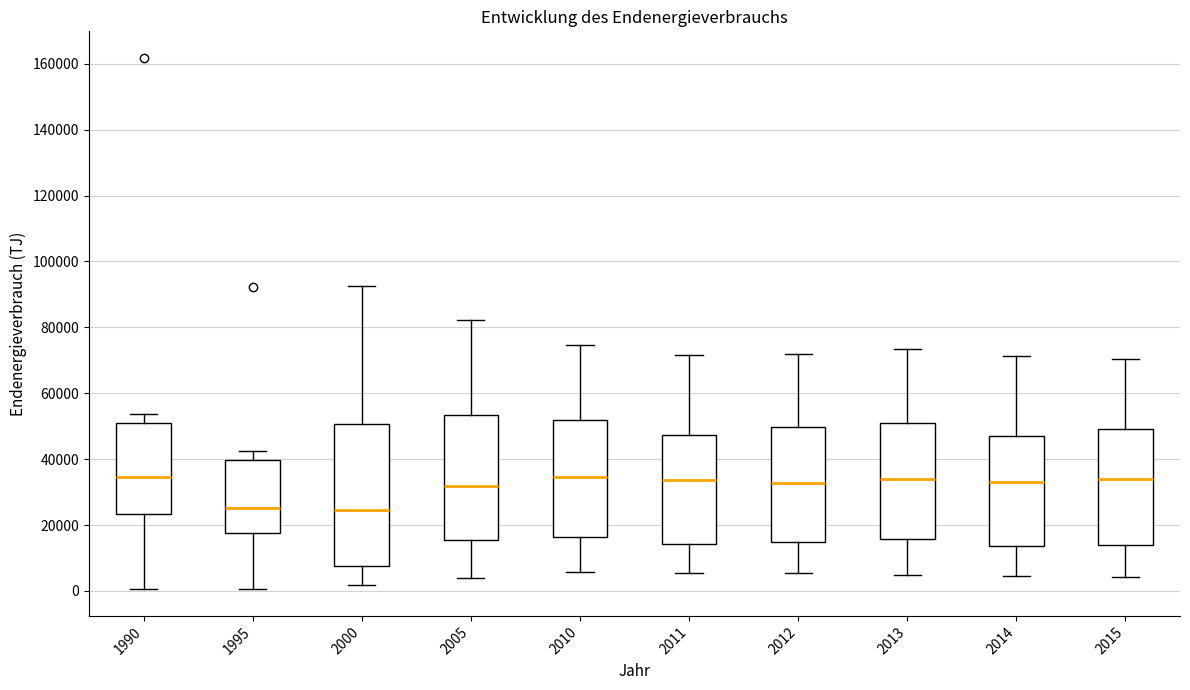

Where does the lower whisker of the box at x = 1995 end on the y-axis? The values are not printed on the chart, so give them approximately, as read against the axis.

0